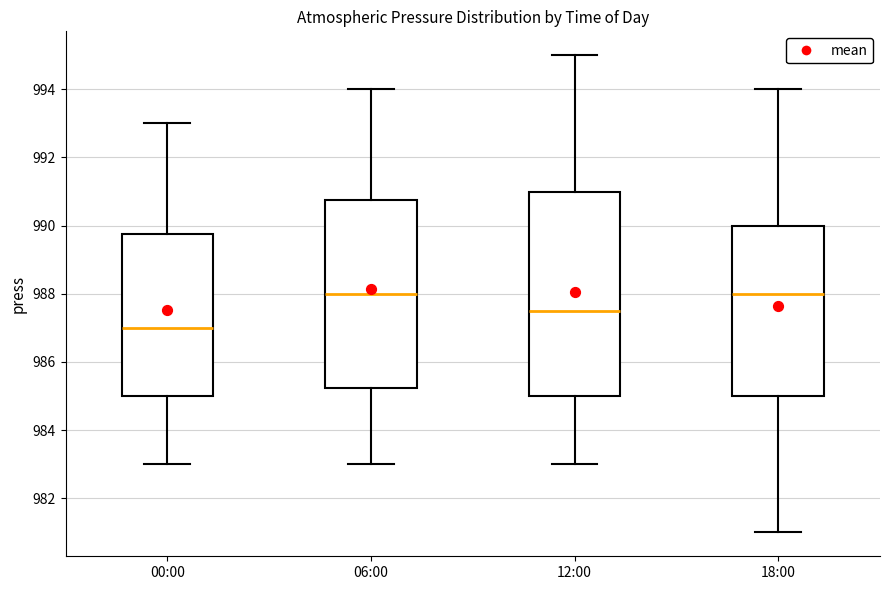

Comparing the boxes themselves (not the whiskers), which one is the tallest?

12:00